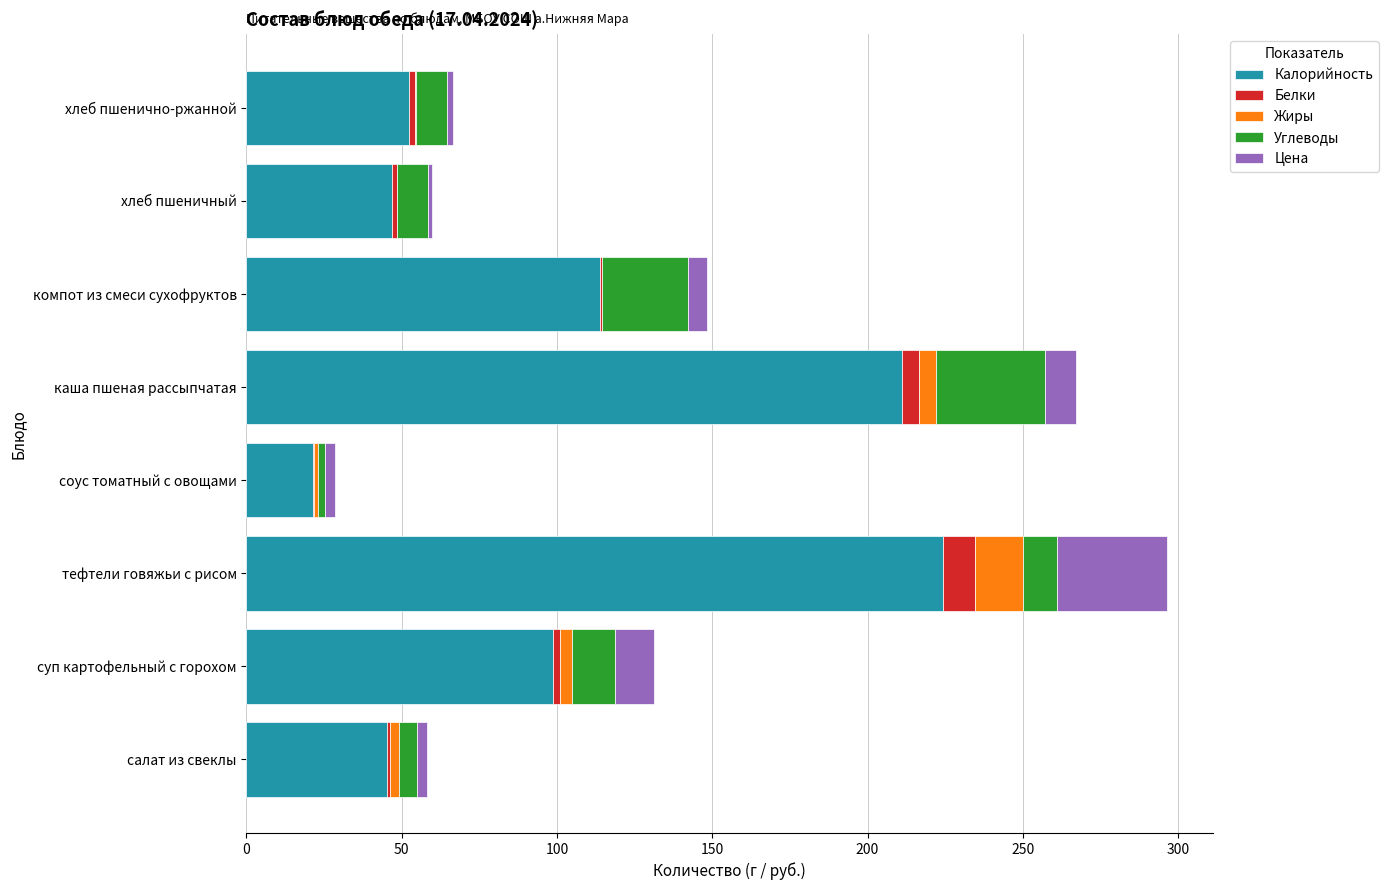

How many data points does each series have?

8